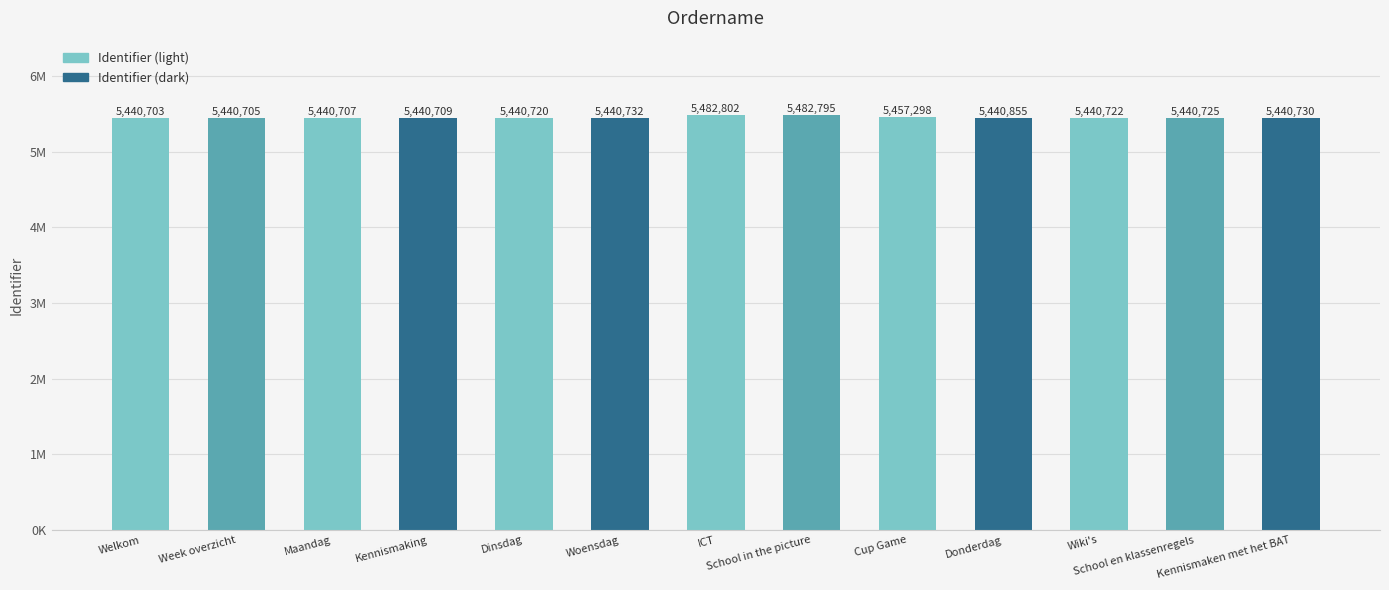

The value at Kennismaking is 5440709. True or false?

True